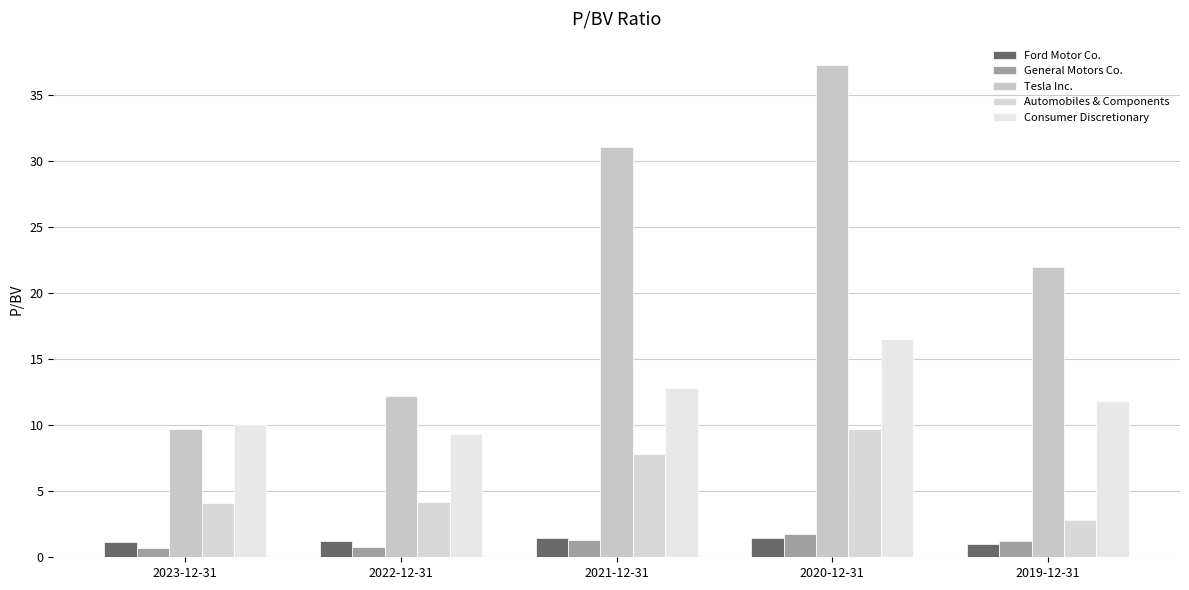

What is the highest value of the Ford Motor Co. series?

1.5